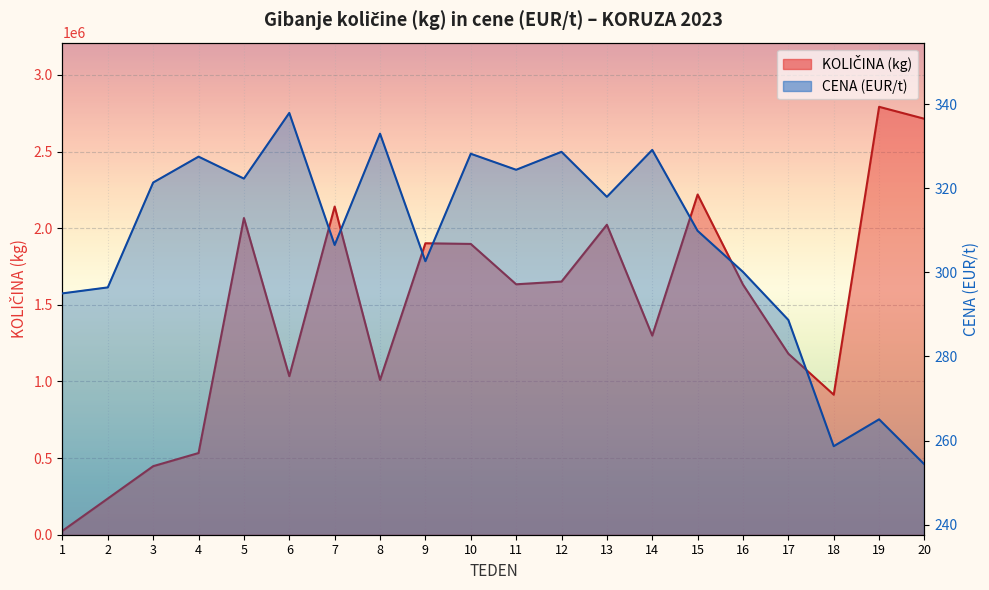

Which series has the largest range (max minus min)?

KOLIČINA (kg)